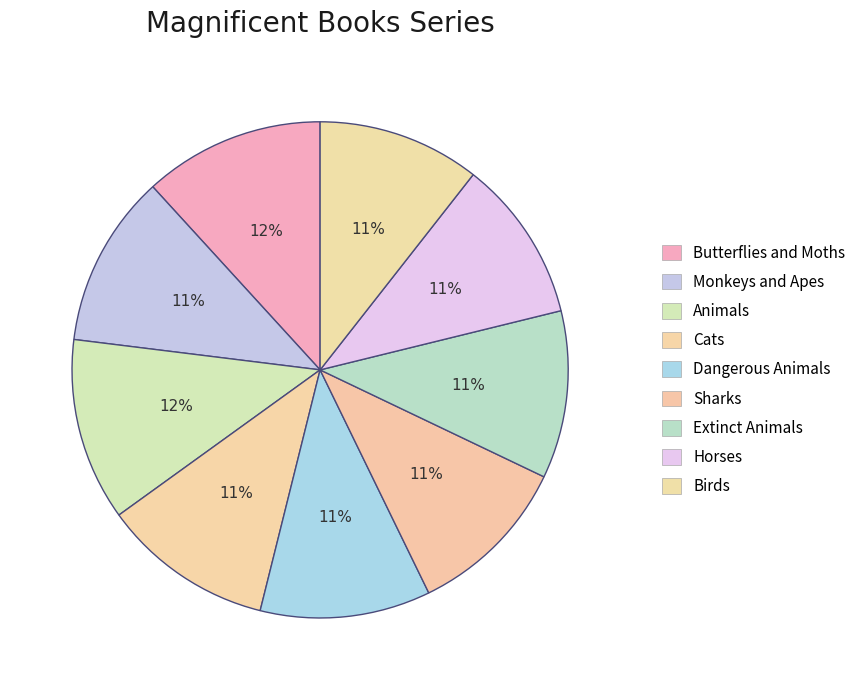

What is the change in value from Cats to Sharks?

-8203636